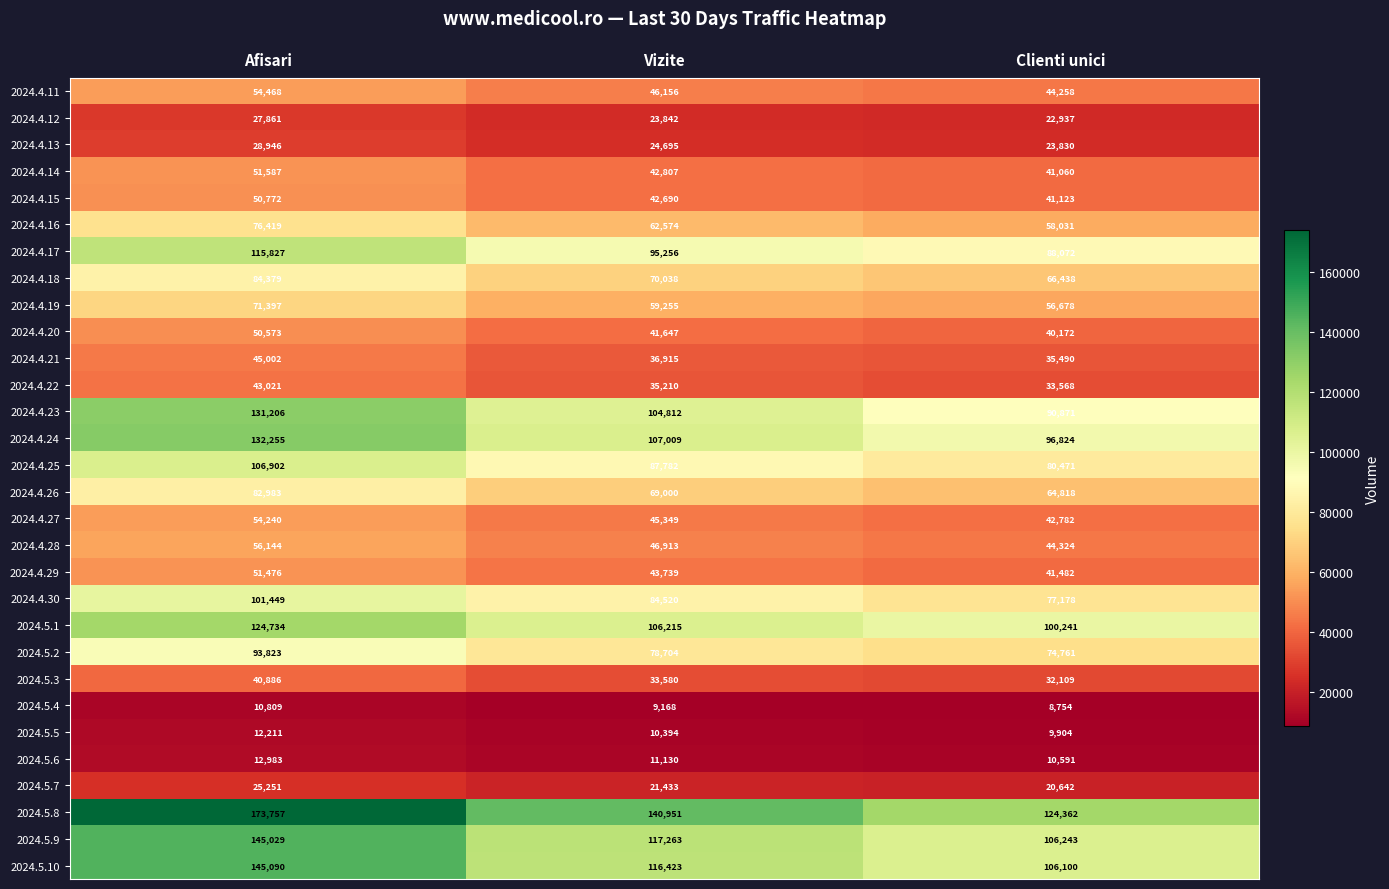

Read the 2024.4.12 value at Afisari, to the nearest 100.

27900